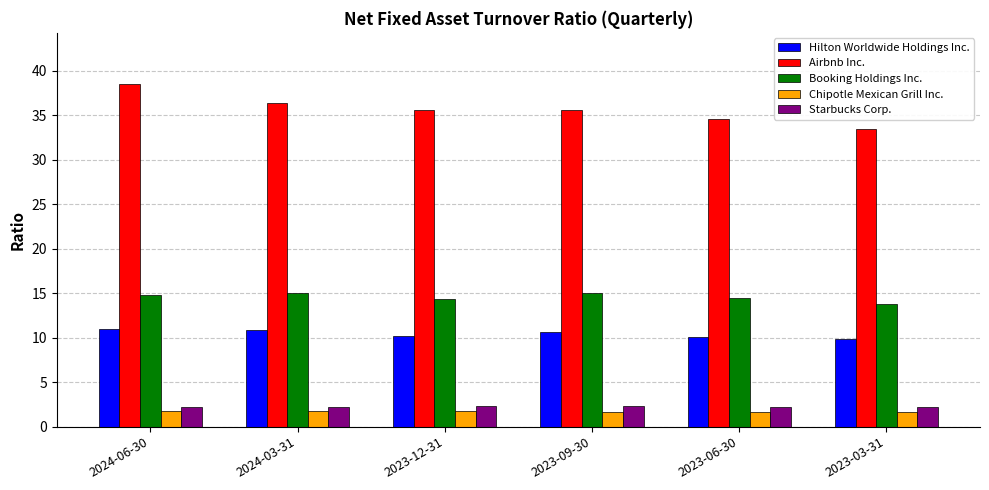

At how many categories does at least one series exceed 20?

6